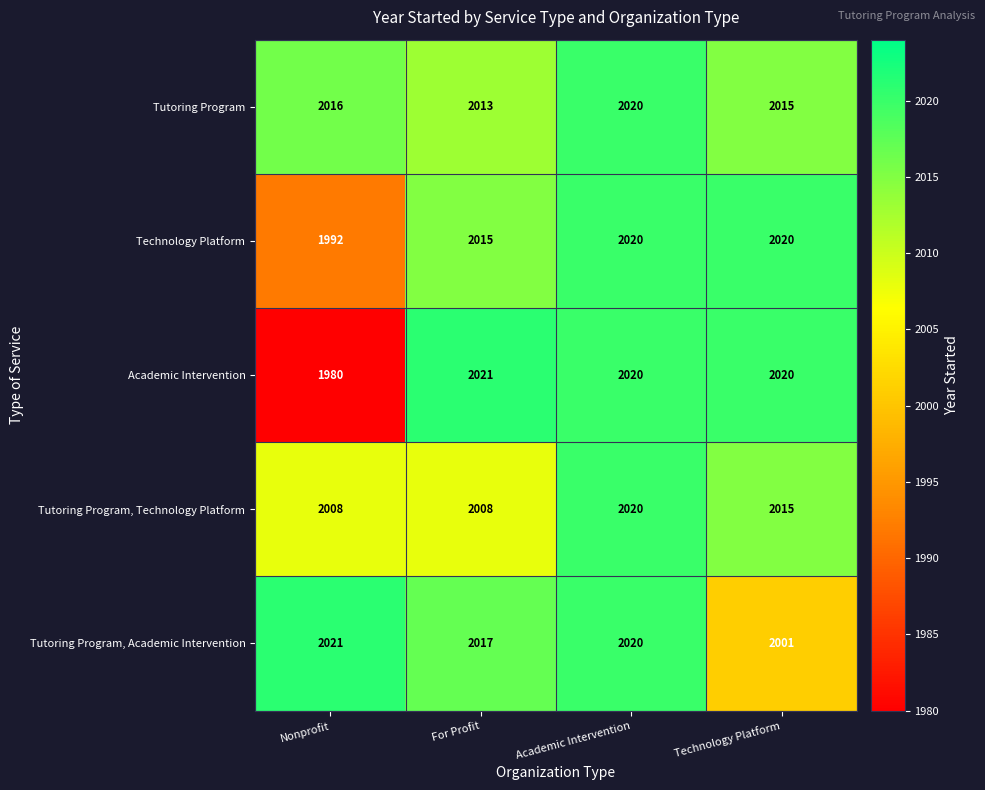

Reading left to right, list all the values displayed in this chart.

Tutoring Program: Nonprofit=2016	For Profit=2013	Academic Intervention=2020	Technology Platform=2015
Technology Platform: Nonprofit=1992	For Profit=2015	Academic Intervention=2020	Technology Platform=2020
Academic Intervention: Nonprofit=1980	For Profit=2021	Academic Intervention=2020	Technology Platform=2020
Tutoring Program, Technology Platform: Nonprofit=2008	For Profit=2008	Academic Intervention=2020	Technology Platform=2015
Tutoring Program, Academic Intervention: Nonprofit=2021	For Profit=2017	Academic Intervention=2020	Technology Platform=2001